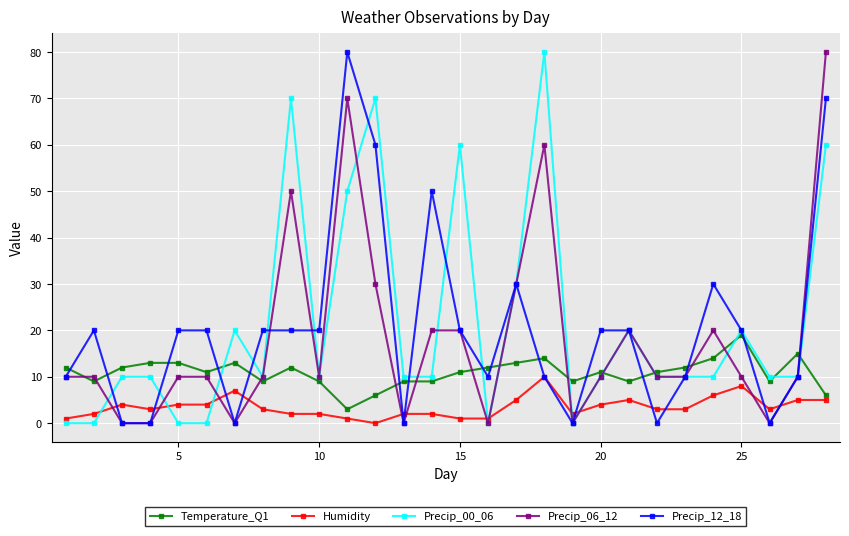

How many Precip_06_12 values are between 10 and 20?

15